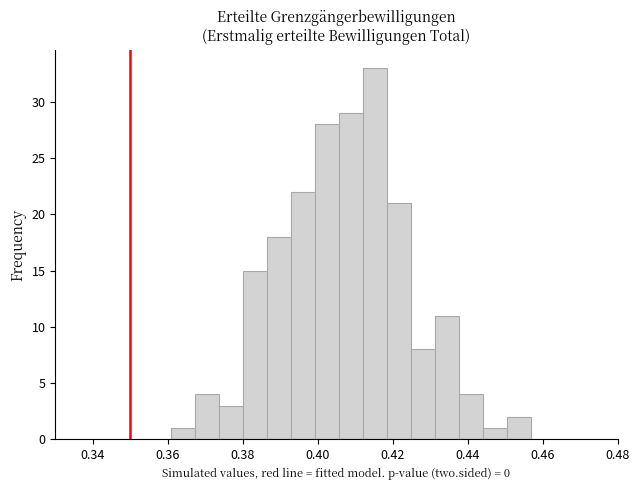

Around what value on the x-axis is the tallest bar? Give the approximate position of its centre, as read against the axis.

0.416